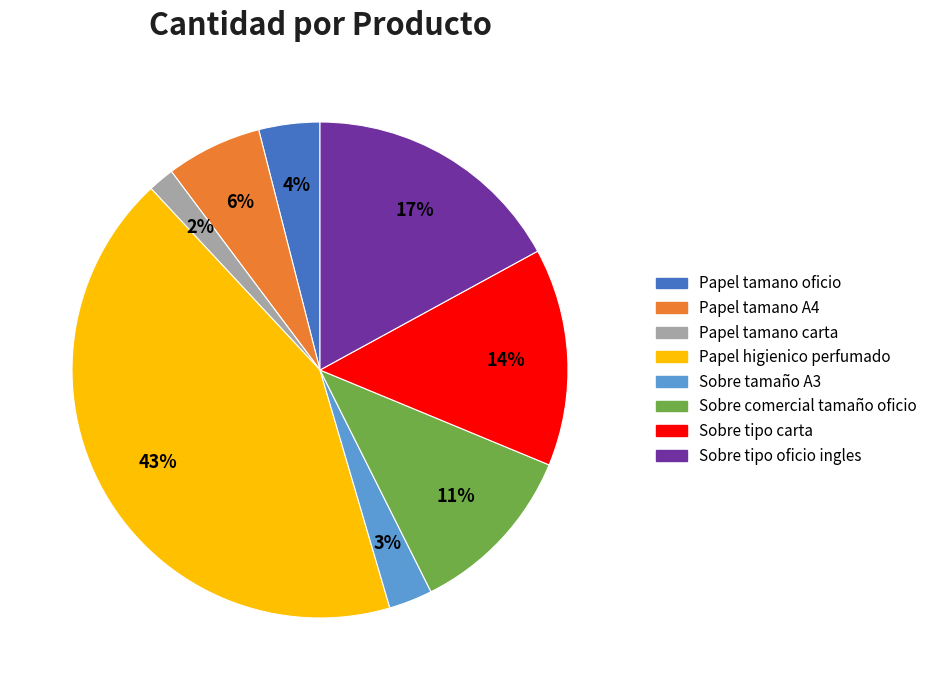

The Papel tamano oficio slice represents 4% of the pie. True or false?

True